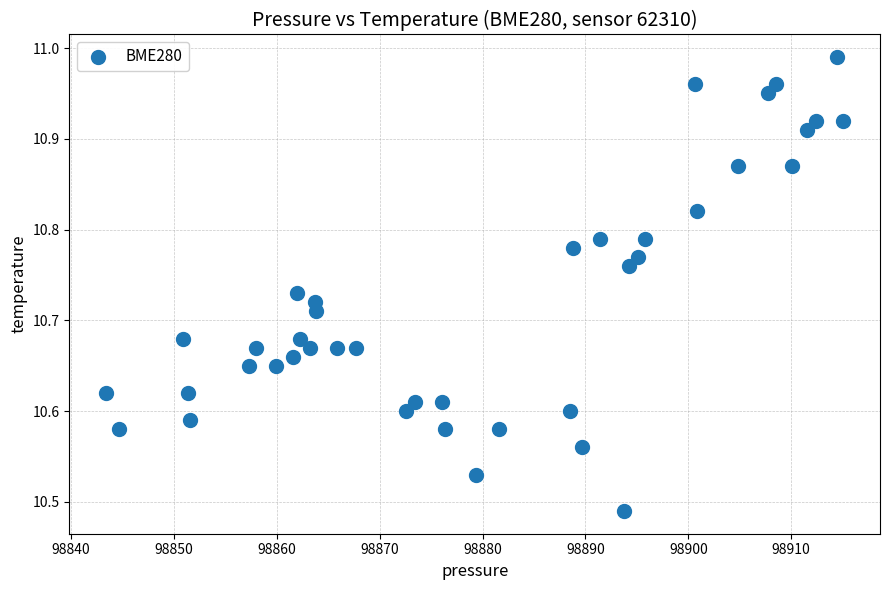

What is the range of Y values (max minus min)?

0.5